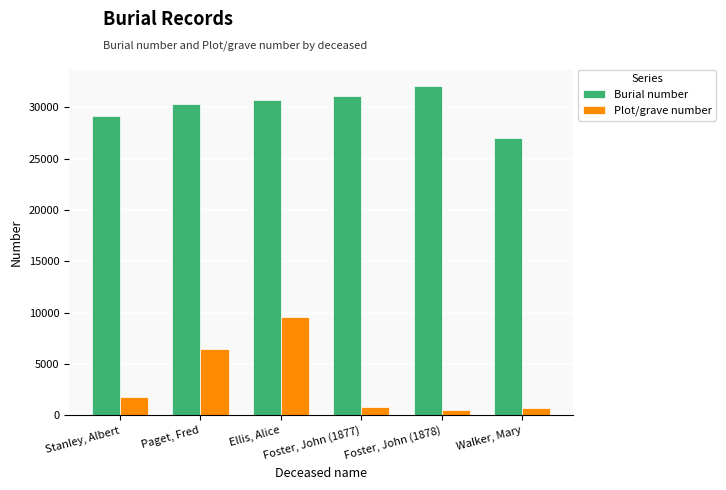

Are the bars horizontal?

No